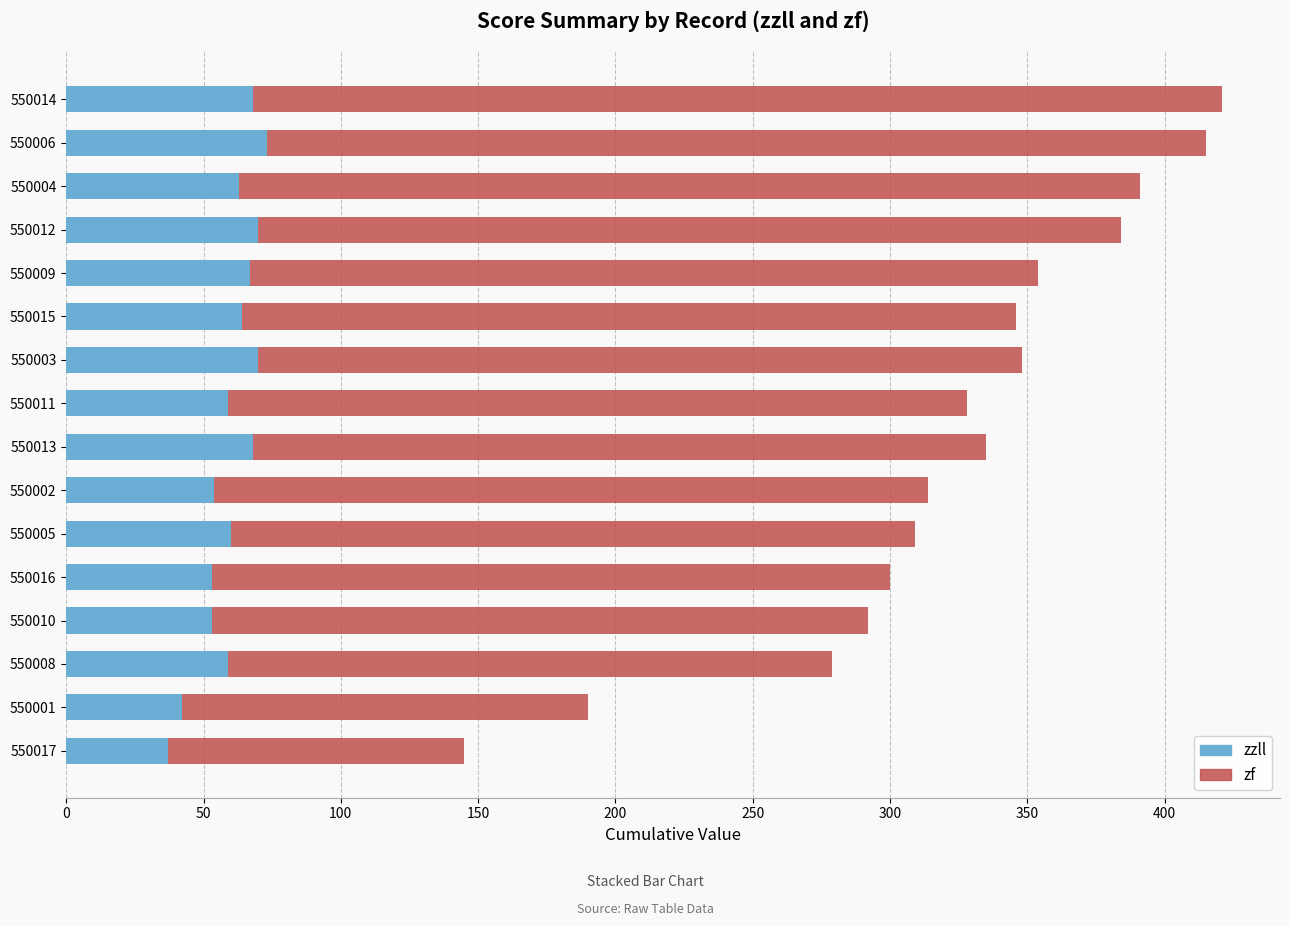

What are all the series names shown in the legend?

zzll, zf